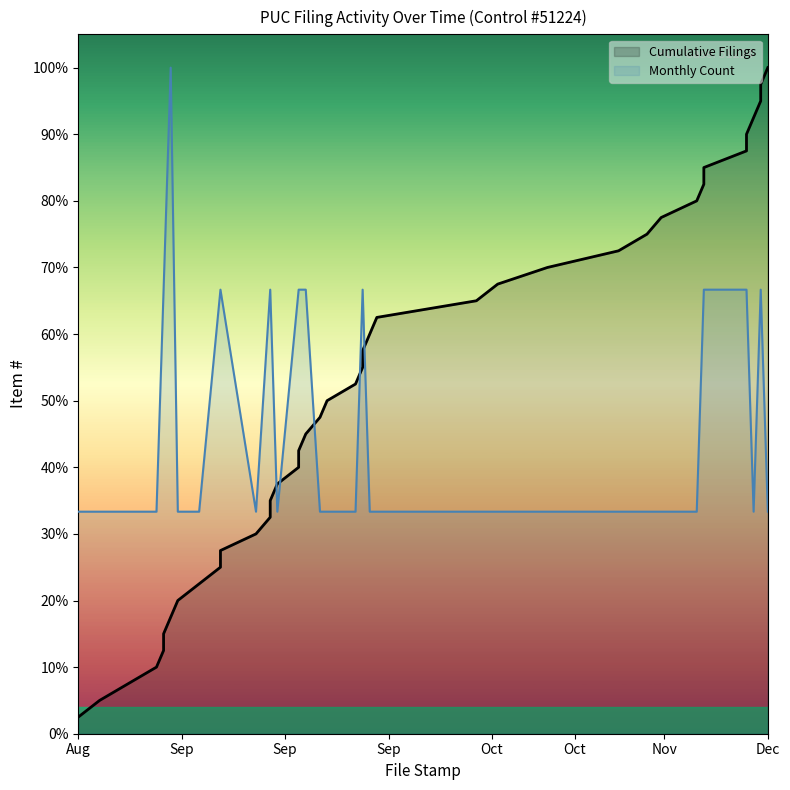

How many Monthly Count values are between 0 and 1?

40